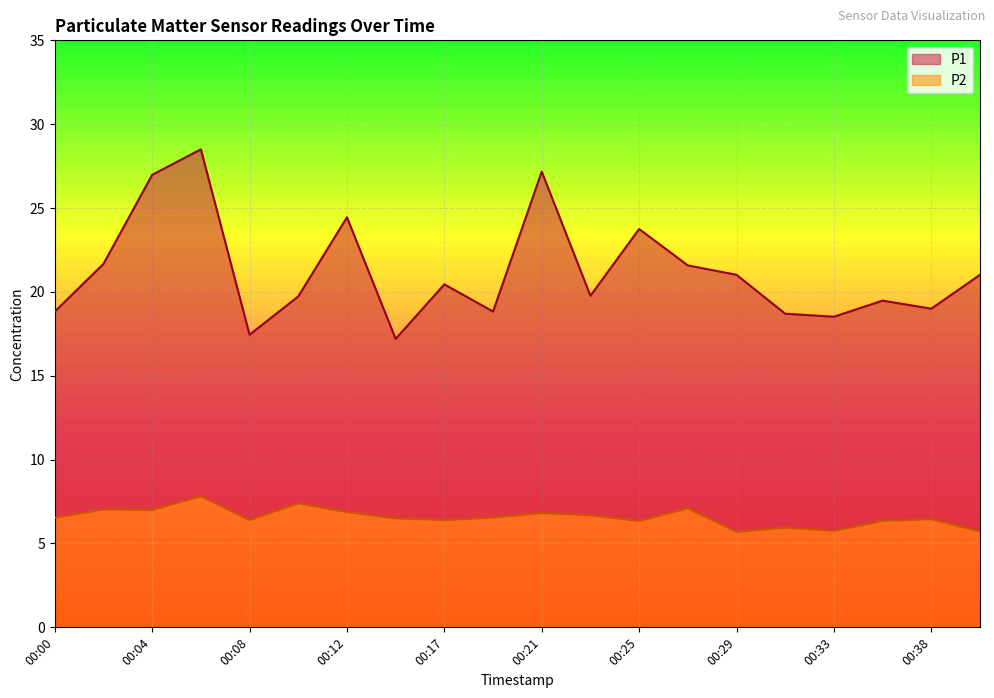

What is the sum of all P2 values?

131.4